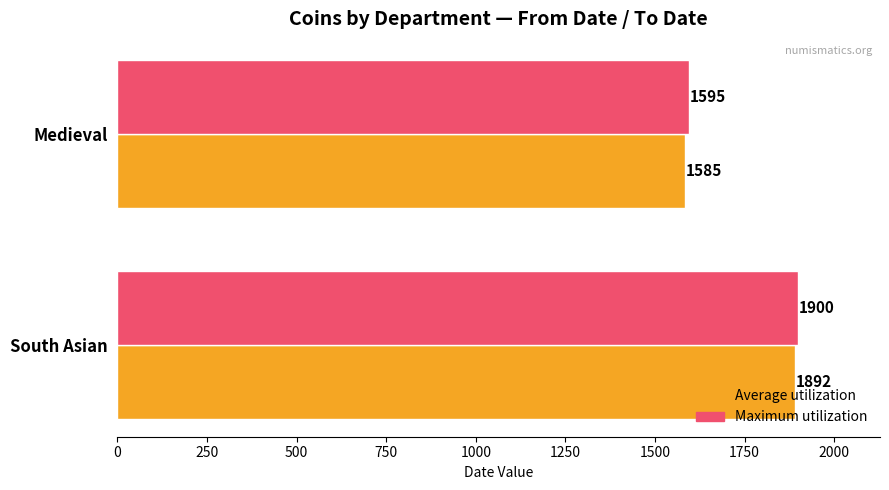

Which series has the largest range (max minus min)?

Average utilization